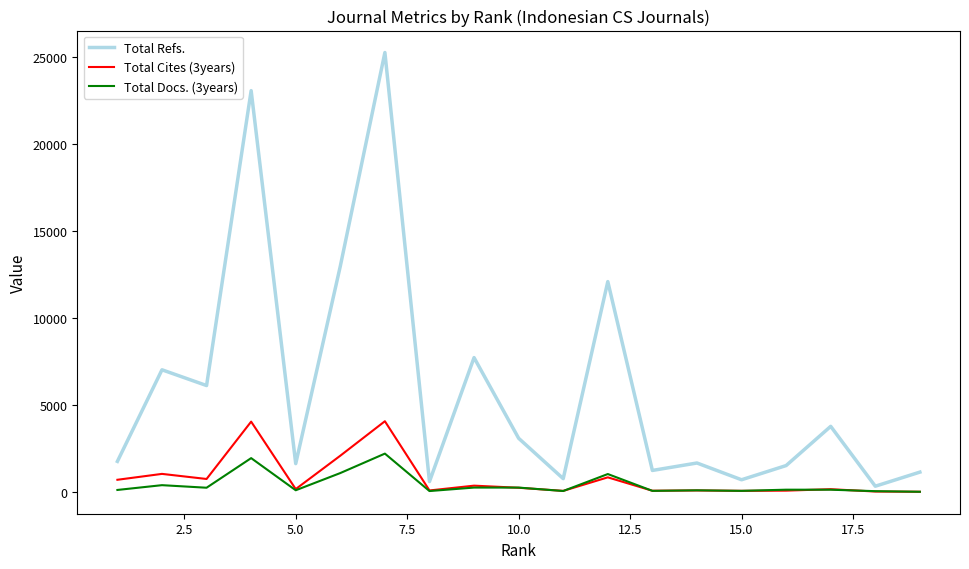

Which series has the largest total across all categories?

Total Refs.